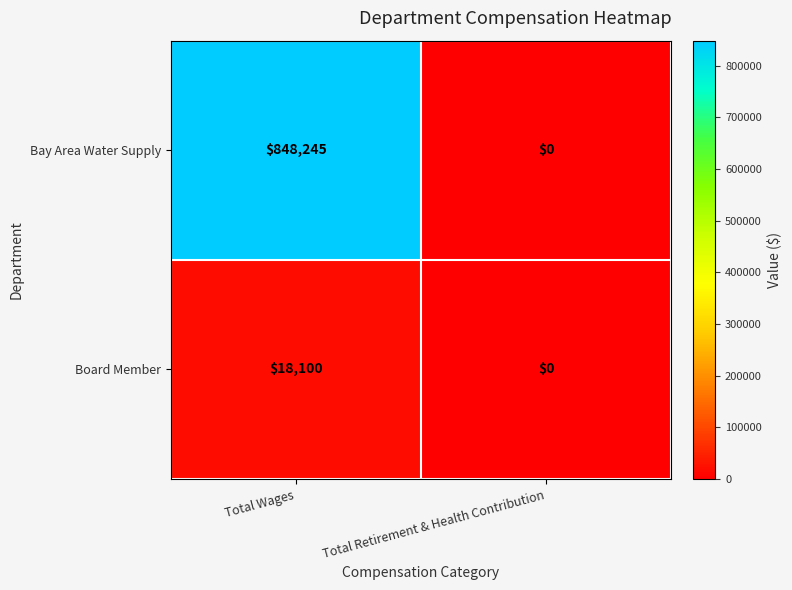

The Board Member series shows 18100 at Total Wages. True or false?

True